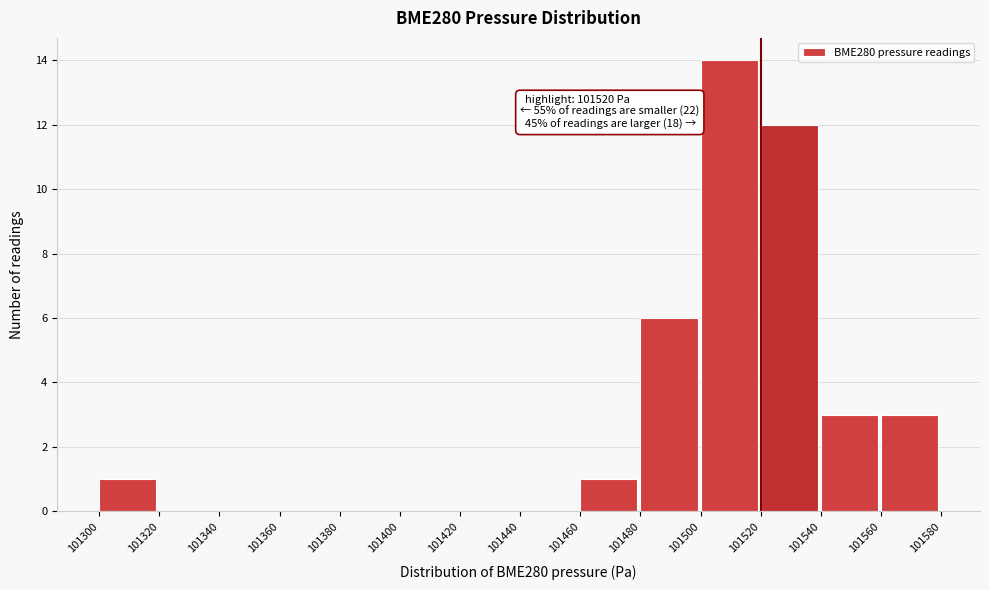

Which range on the x-axis has the tallest bar?

101500 to 101520